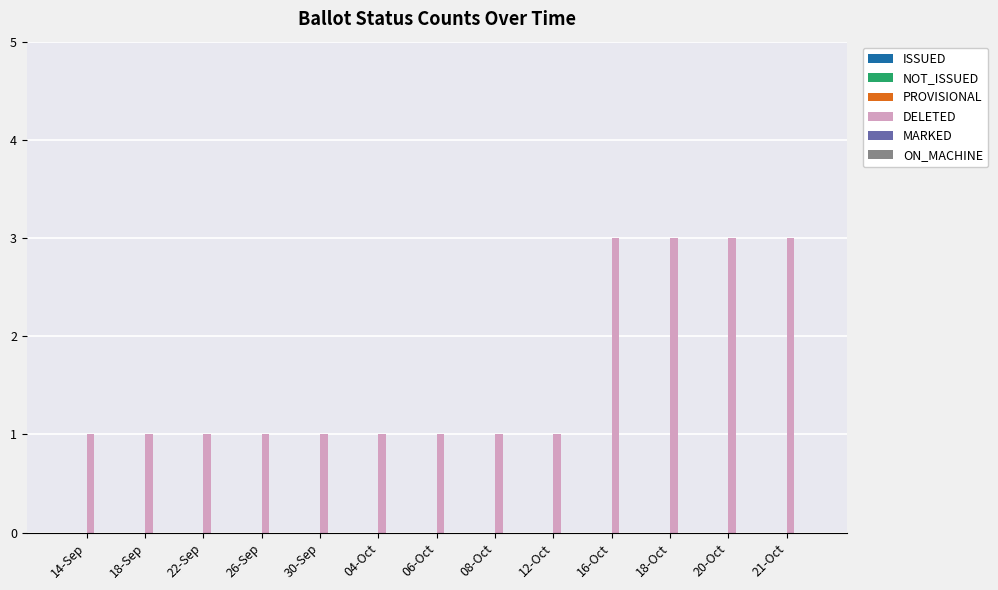

Reading left to right, extract all data points from this chart.

1	1	1	1	1	1	1	1	1	3	3	3	3